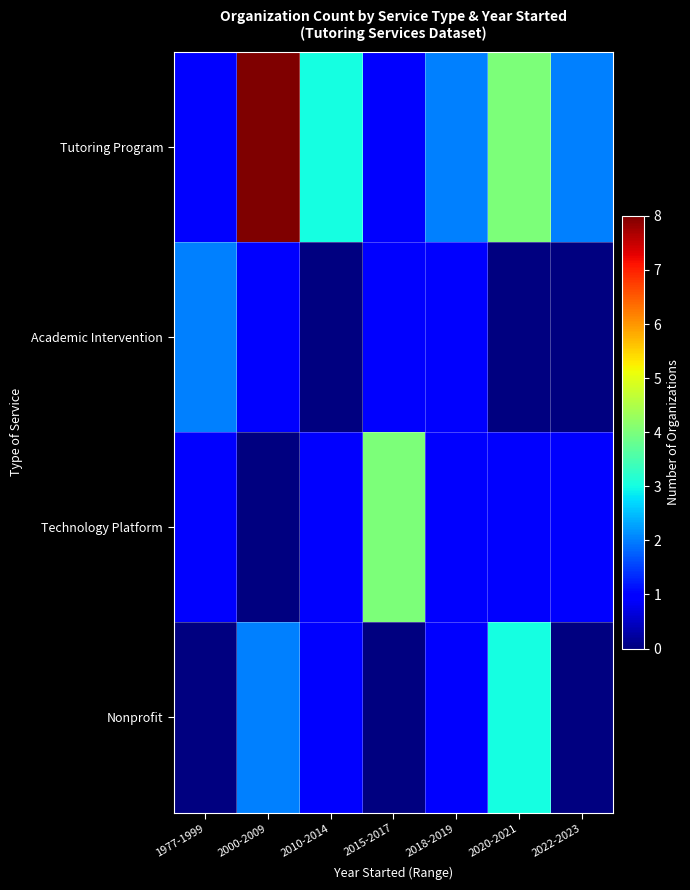

The value of Tutoring Program at 1977-1999 is 1.0. True or false?

True